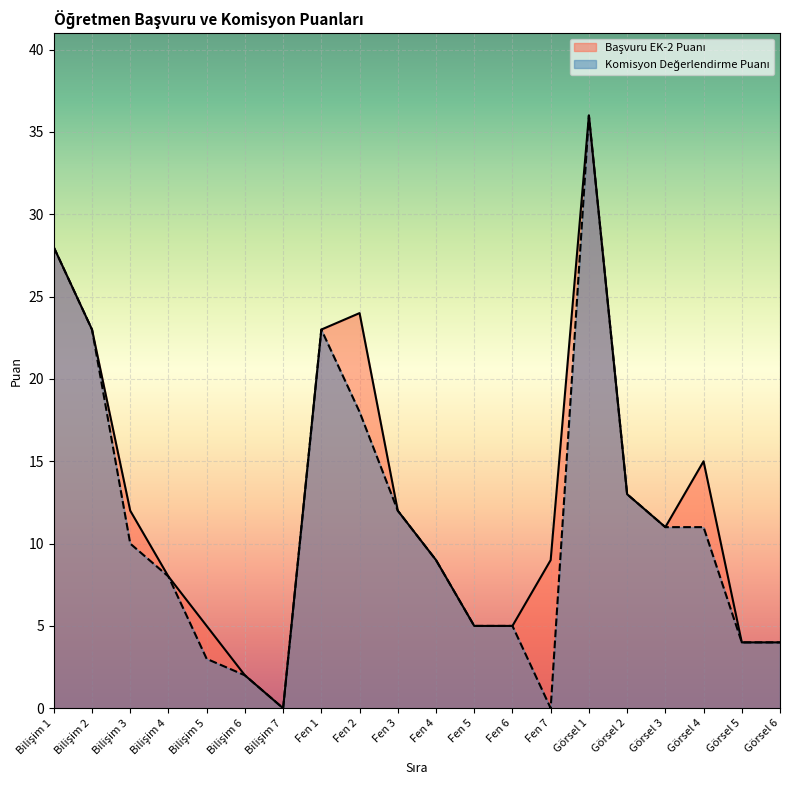

True or false: Komisyon Değerlendirme Puanı has a value of 28 at Fen 2.

False